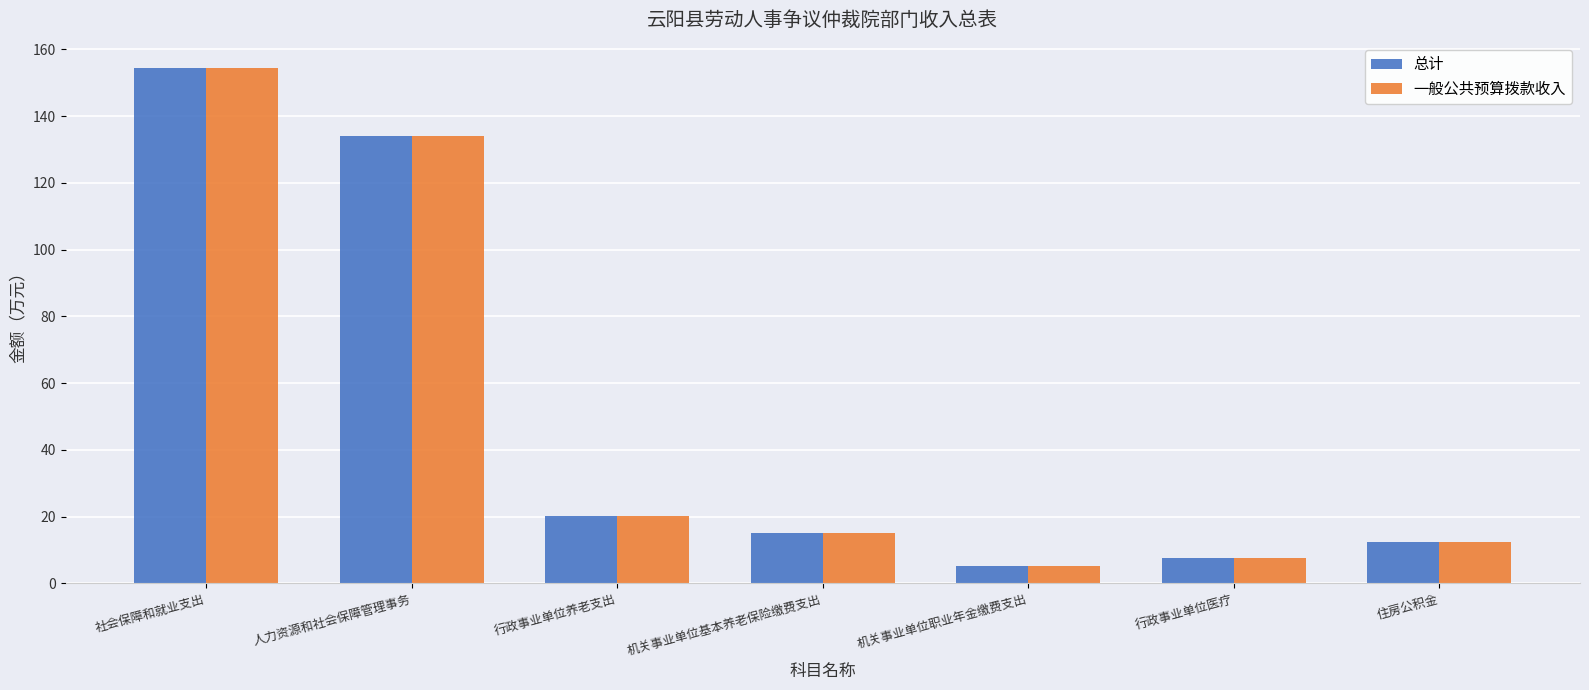

How many data points in 总计 are above 15?

4